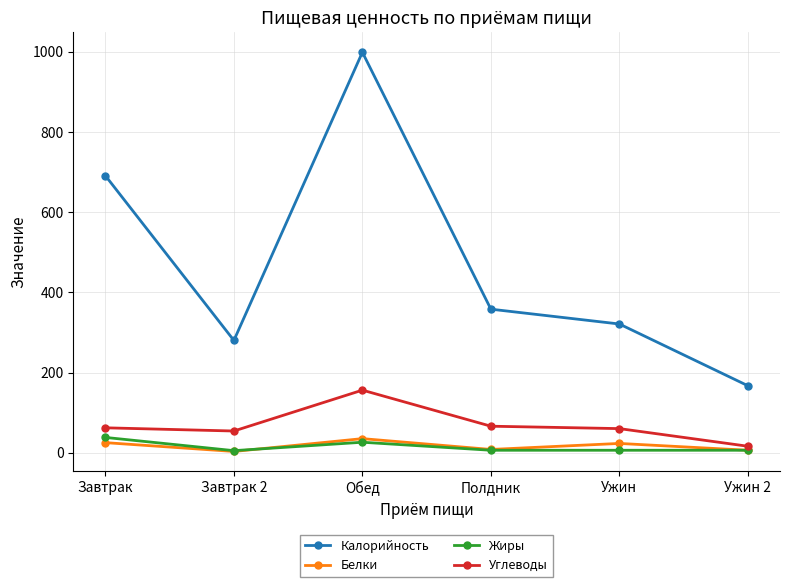

Is it true that Углеводы equals 25 at Завтрак?

False